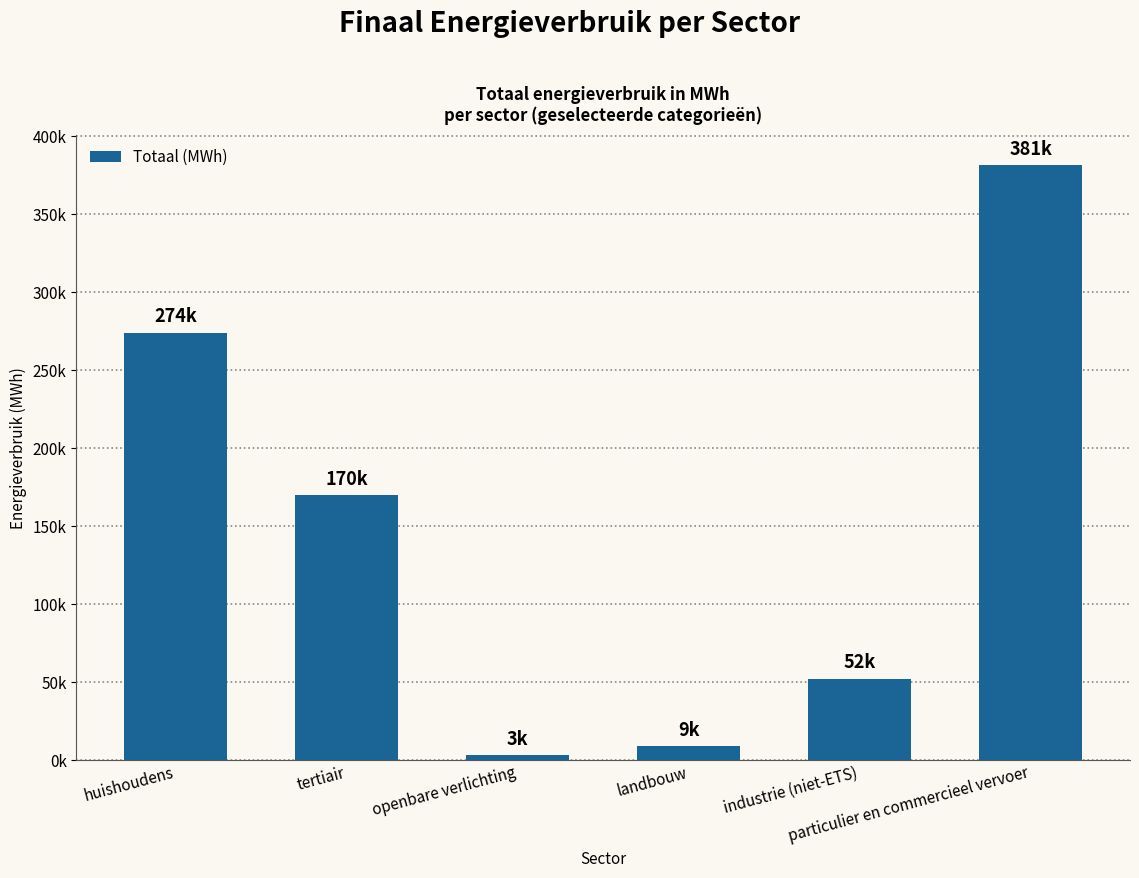

Rank the categories by value from lowest to highest.

openbare verlichting, landbouw, industrie (niet-ETS), tertiair, huishoudens, particulier en commercieel vervoer